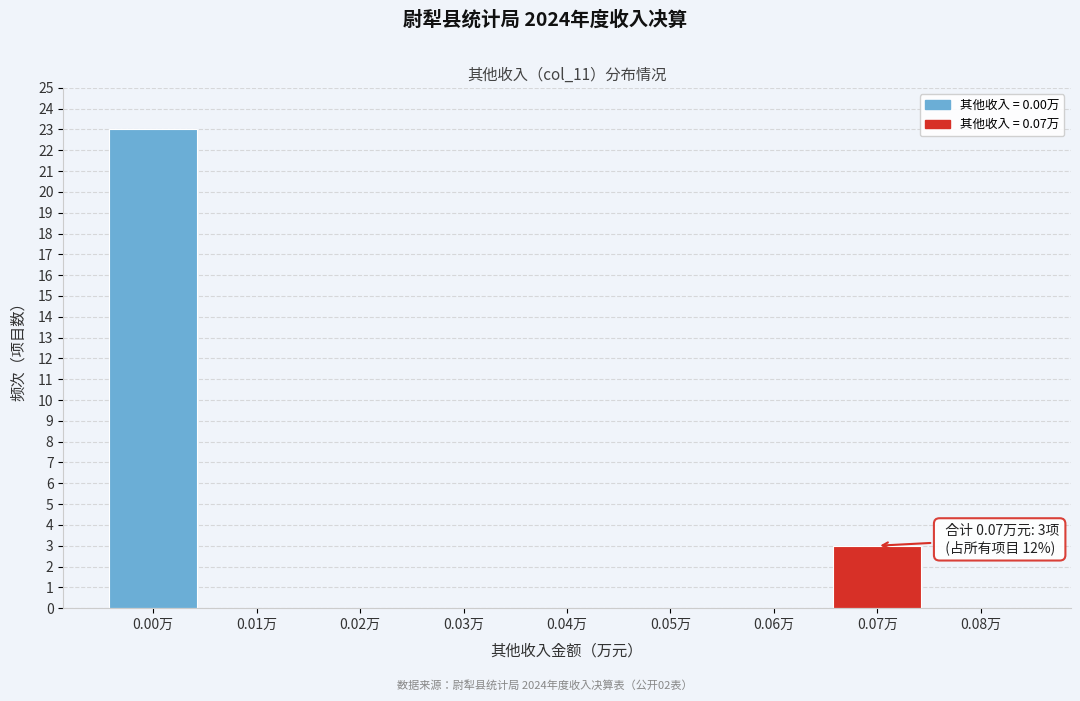

Reading left to right, transcribe all the data shown in this chart.

0.00万=23	0.01万=0	0.02万=0	0.03万=0	0.04万=0	0.05万=0	0.06万=0	0.07万=3	0.08万=0